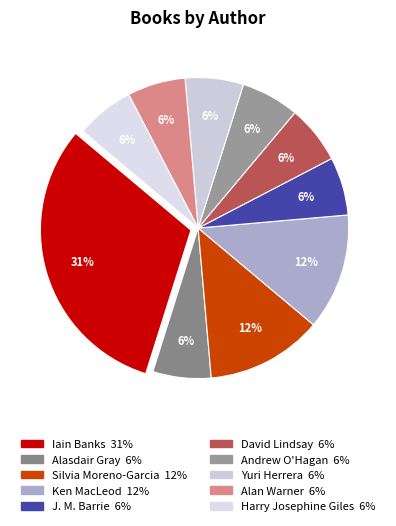

Does J. M. Barrie represent more than half of the total?

No